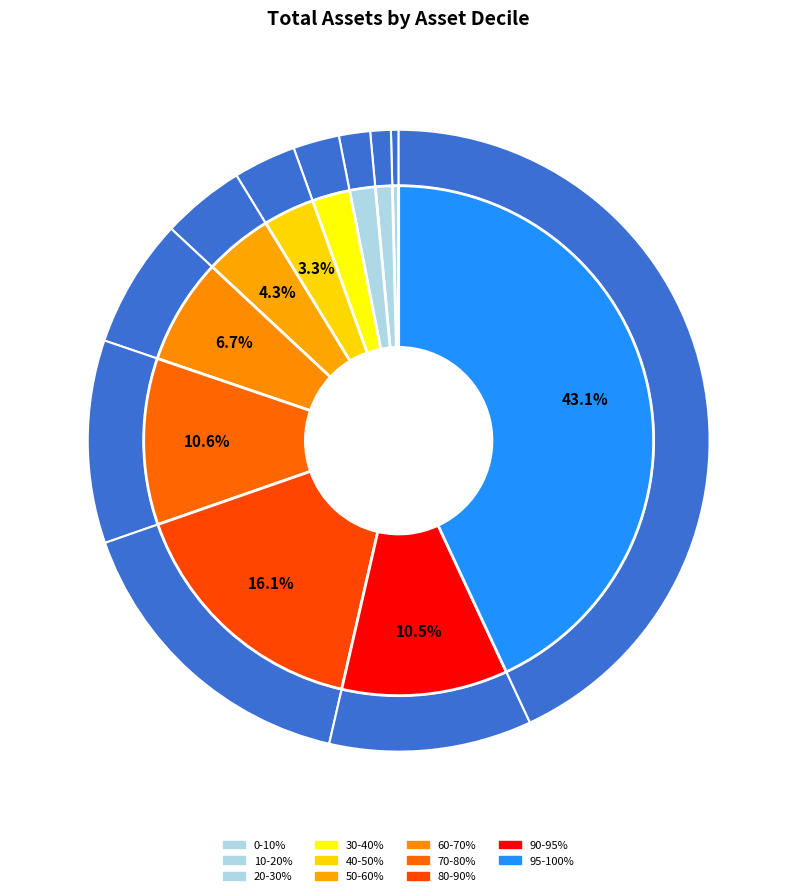

To the nearest percent, what is the combined percentage of 70-80% and 10-20%?

12%